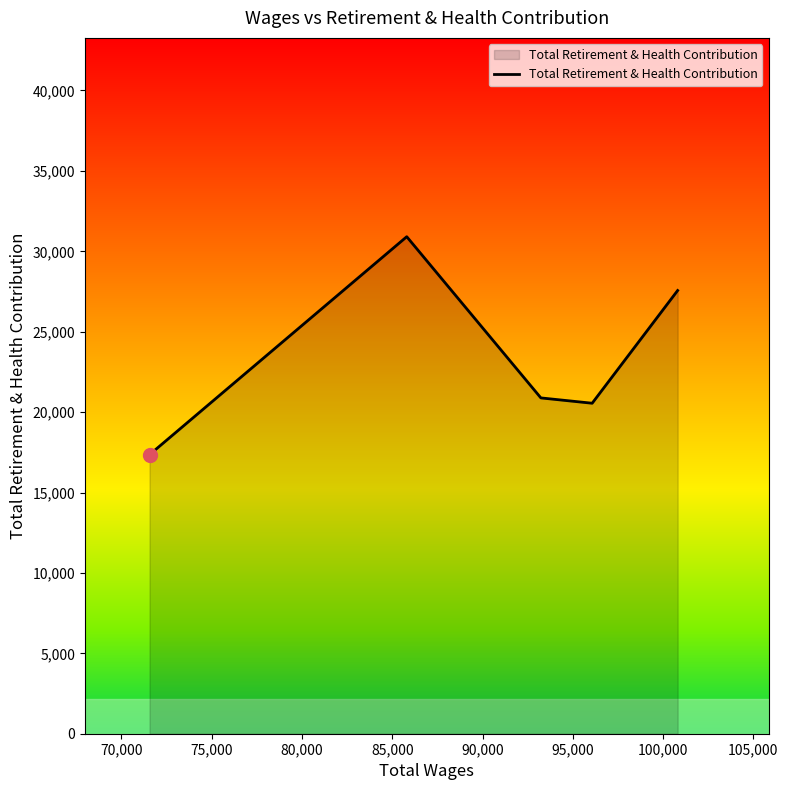

True or false: the data has more than 0 interior local peaks.

True